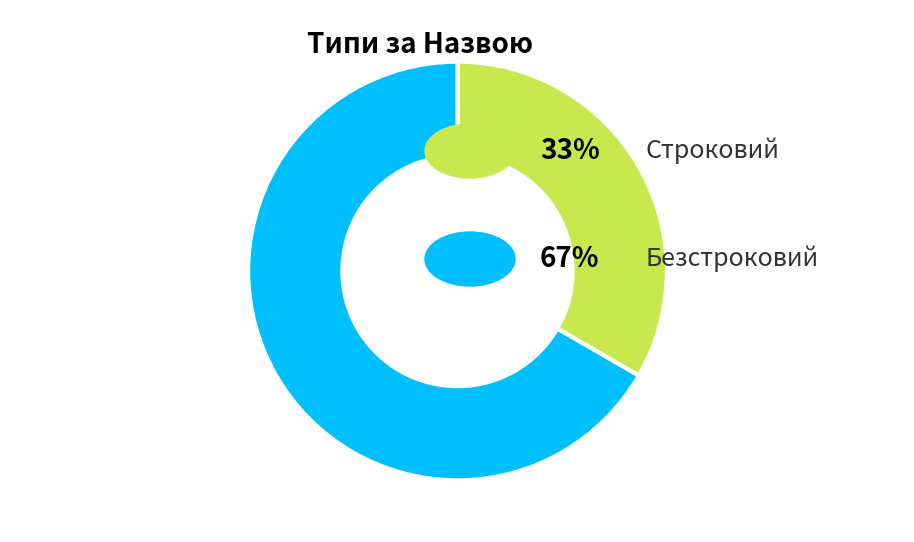

How many slices are in this pie chart?

2